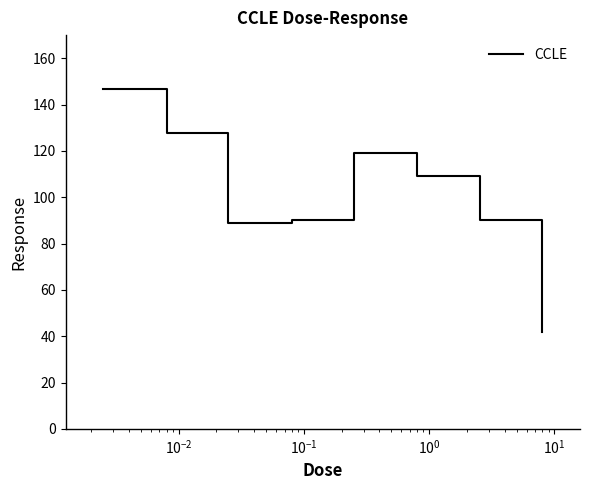

How many lines are shown in the chart?

1